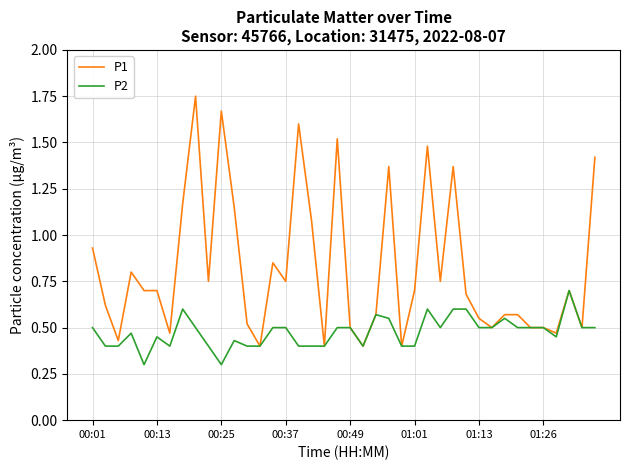

List the series in order of their overall mean, highest first.

P1, P2